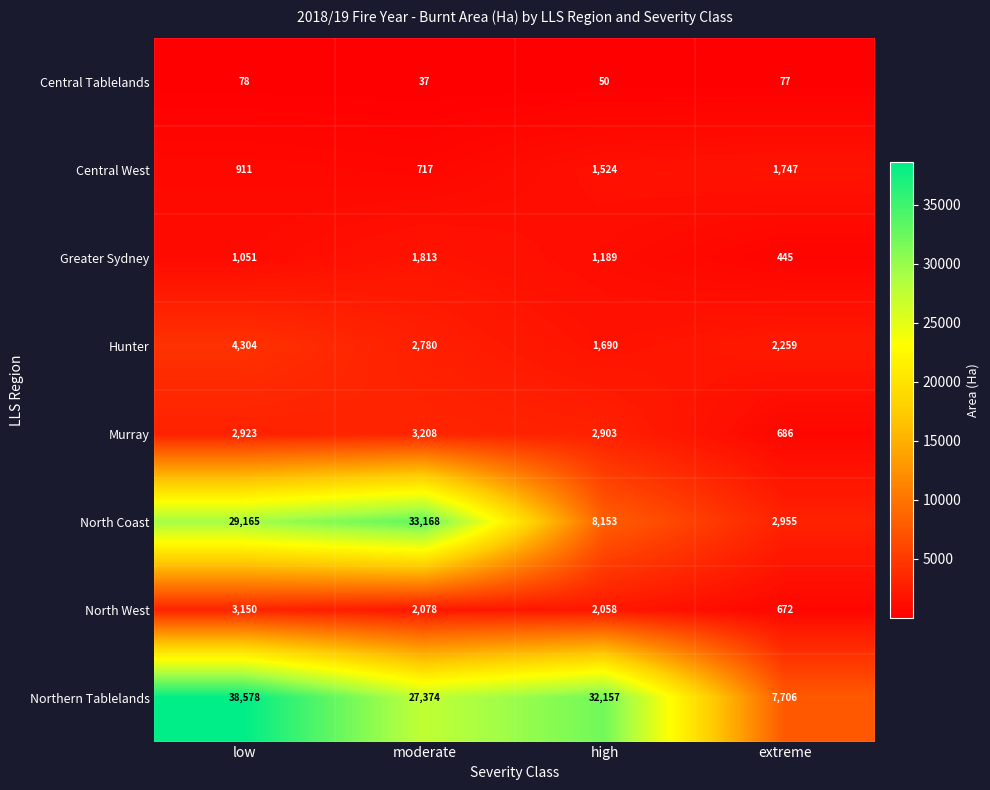

Between low and high, which series saw the biggest shift?

North Coast